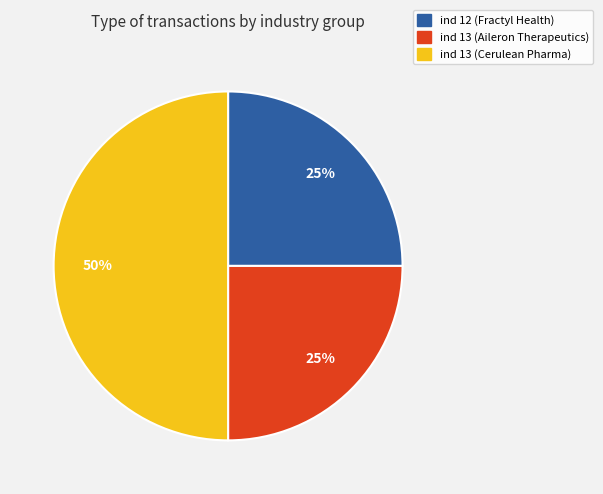

To the nearest percent, what is the difference between the largest and smallest slice percentages?

25%